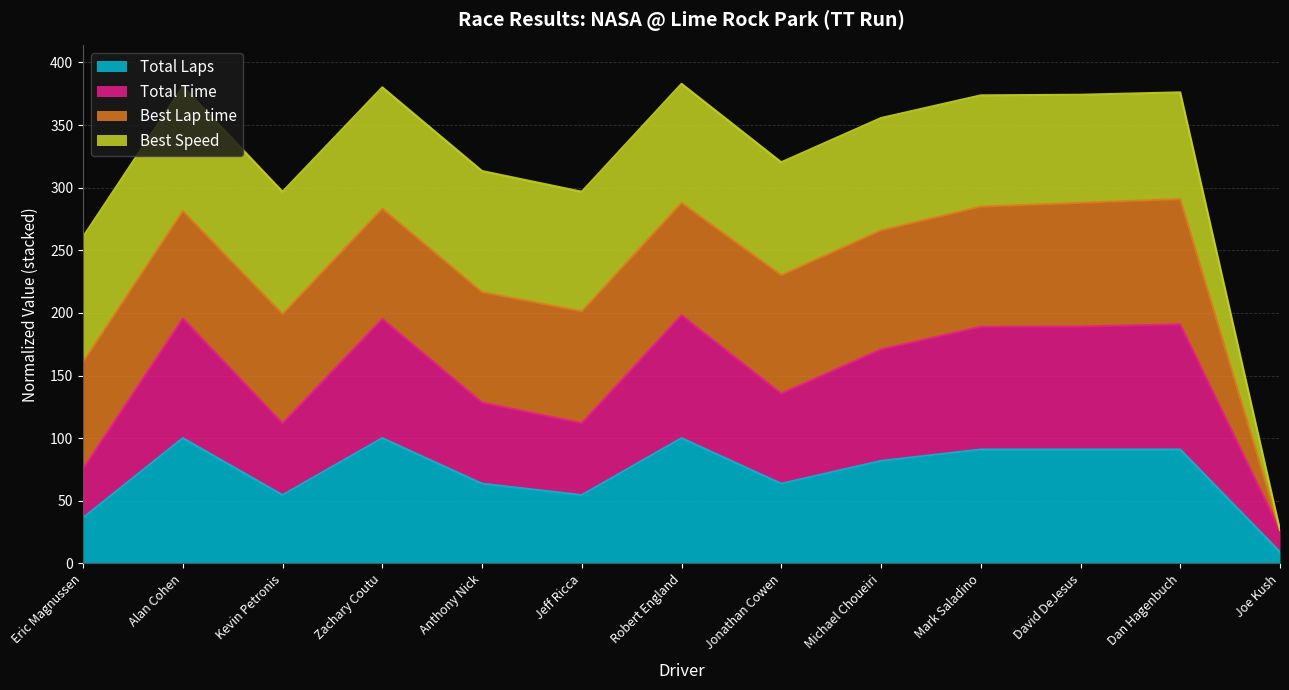

The Total Laps series shows 28.4 at Jeff Ricca. True or false?

False